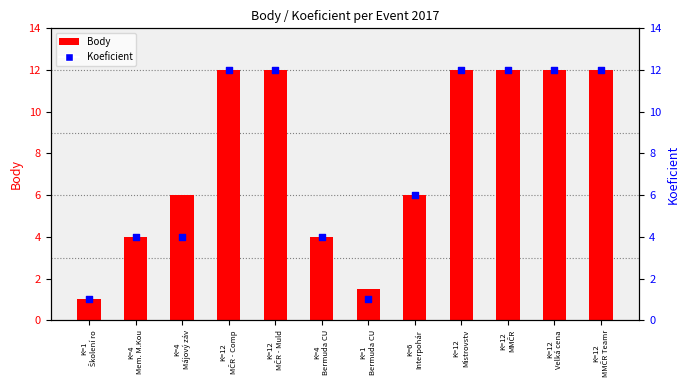

At which category is the sum across all series the highest?

K=12
MČR - Comp